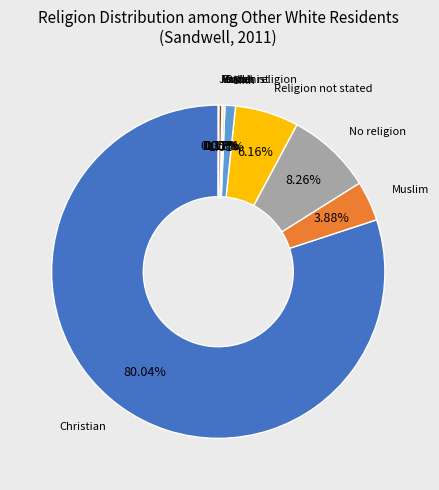

Is there a majority slice in this chart?

Yes